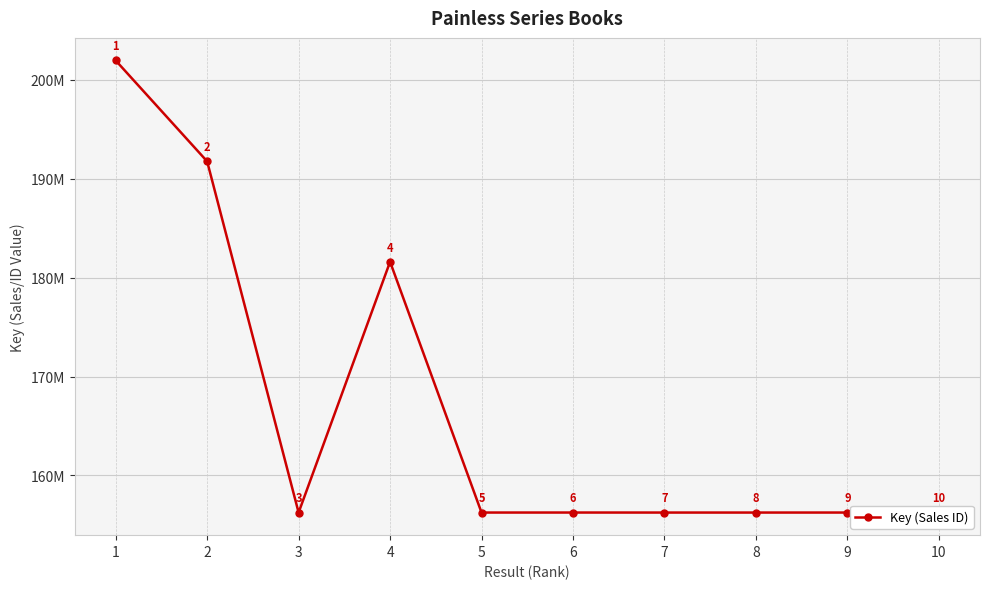

Does the chart have visible grid lines?

Yes